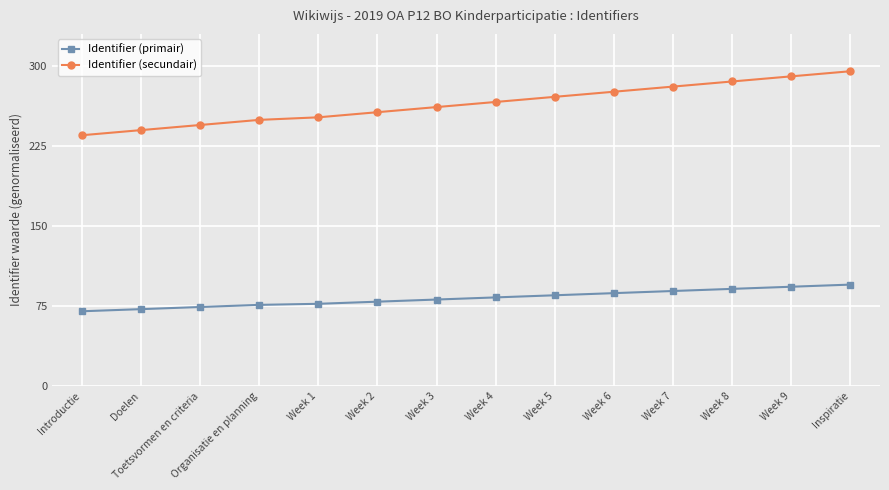

What is the sum of all Identifier (secundair) values?

3702.8